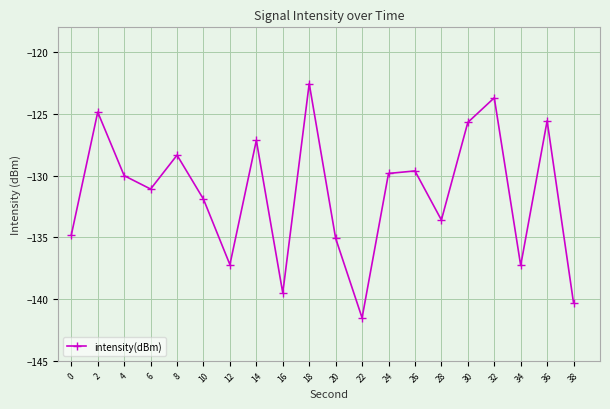

What is the change in value from 18 to 22?

-19.0